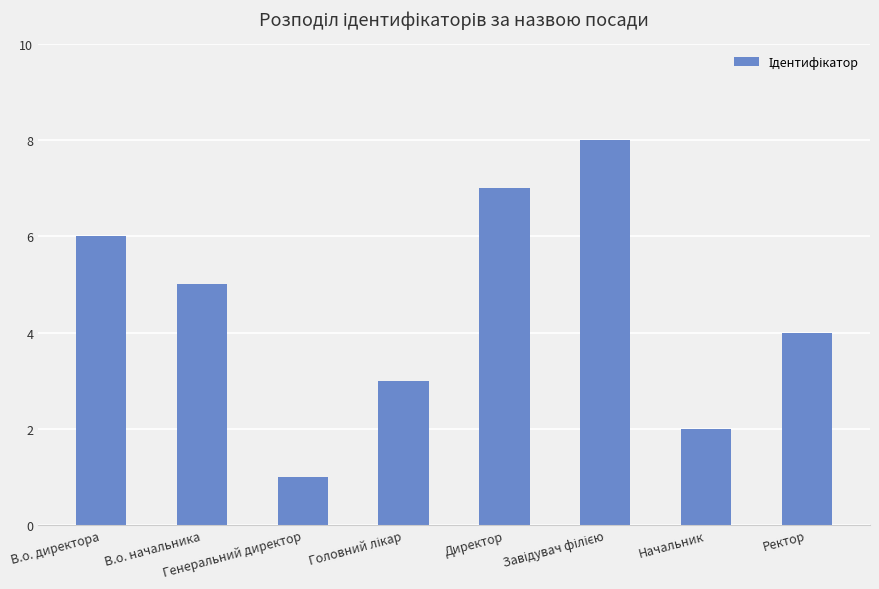

What is the difference between the values at В.о. начальника and Генеральний директор?

4